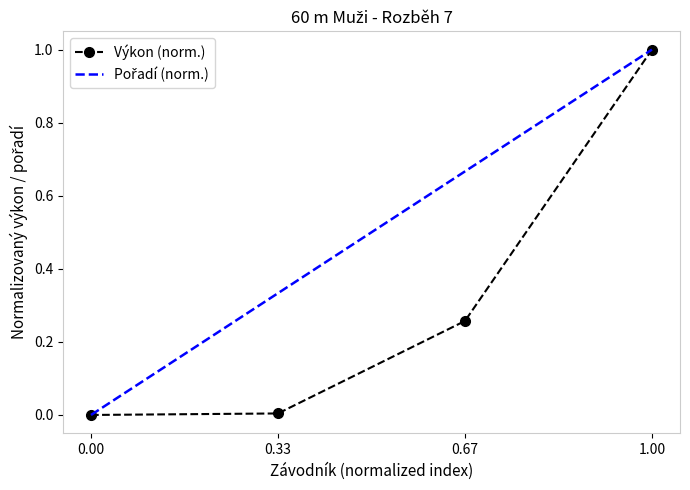

The value of Výkon (norm.) at 1.00 is 1.5. True or false?

False